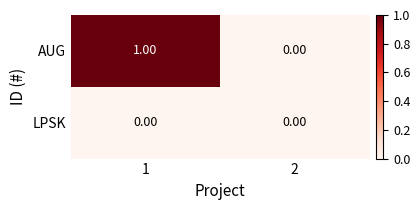

Is the value of AUG at 1 greater than the value of LPSK at 1?

Yes